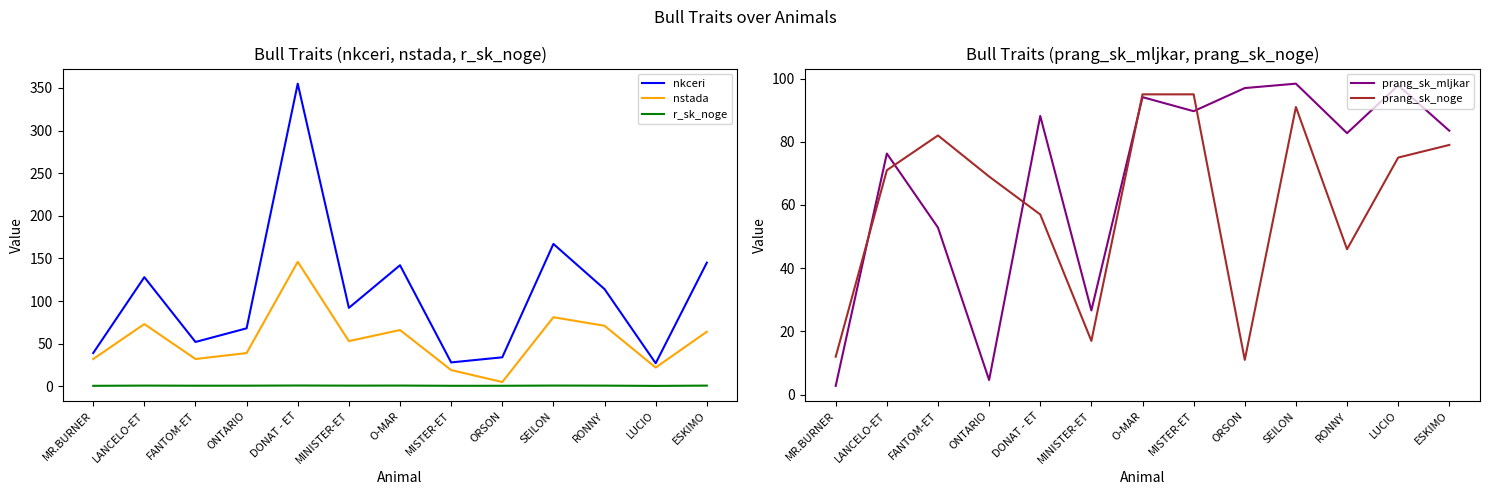

True or false: nkceri has more than 0 points higher than both neighbors.

True